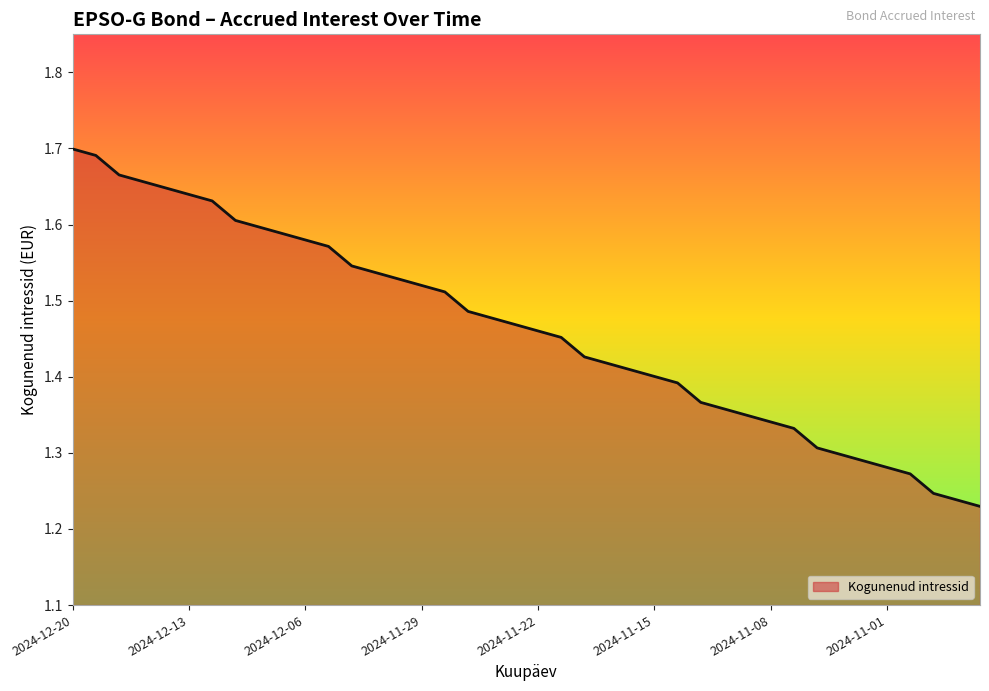

True or false: the data has more than 2 interior local peaks.

False